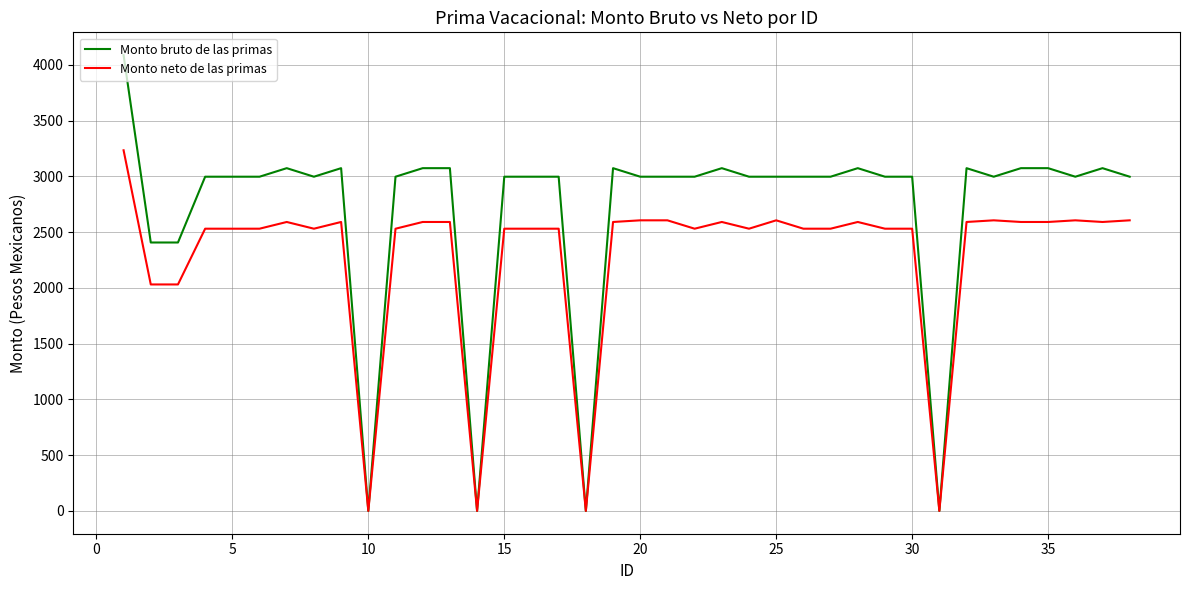

Count the number of categories in the chart.

38